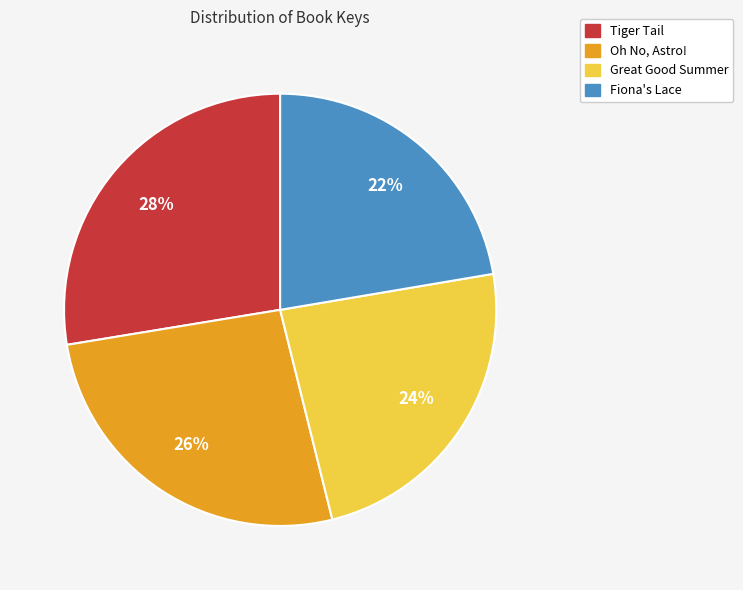

Is there any slice that represents more than half of the pie?

No